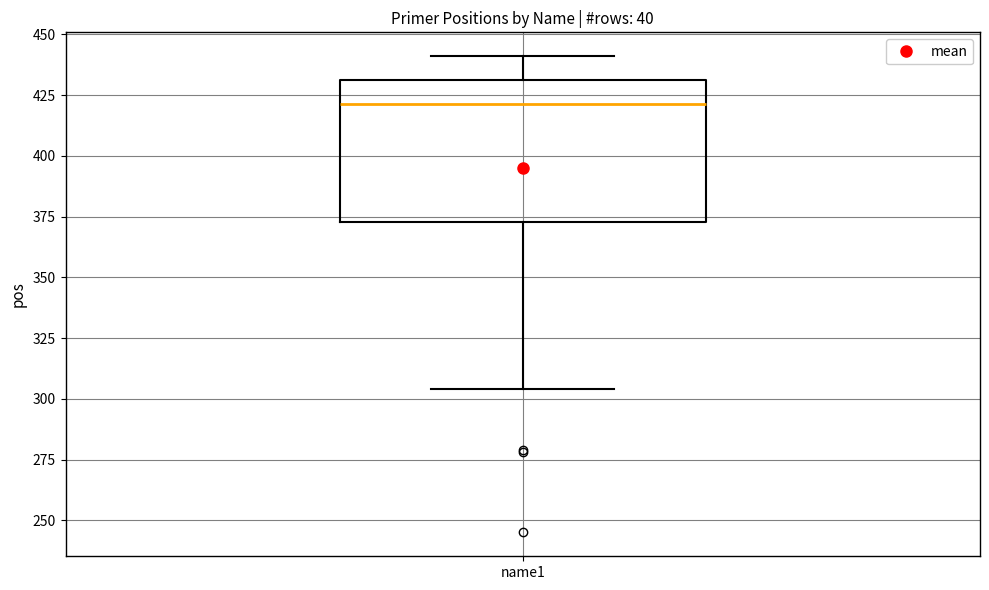

Transcribe this box plot: give where the median line is, the range the box spans, and where the two whiskers end, as read against the y-axis. The values are not printed on the chart, so give them approximately, as read against the axis.

median 420, box 375 to 430, whiskers 305 to 440